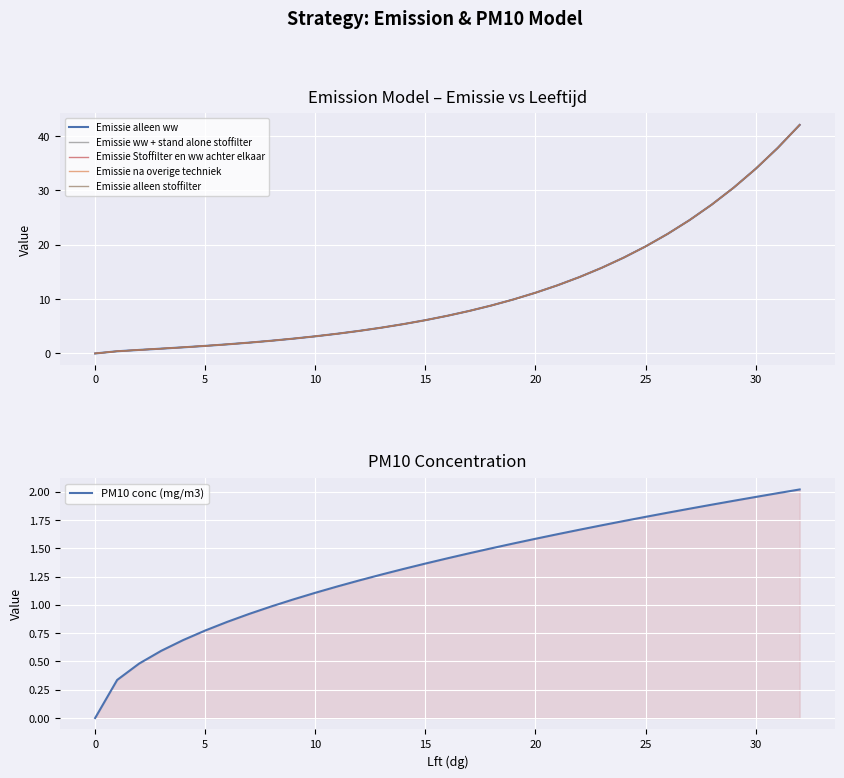

Which category has the highest value across all series?

32